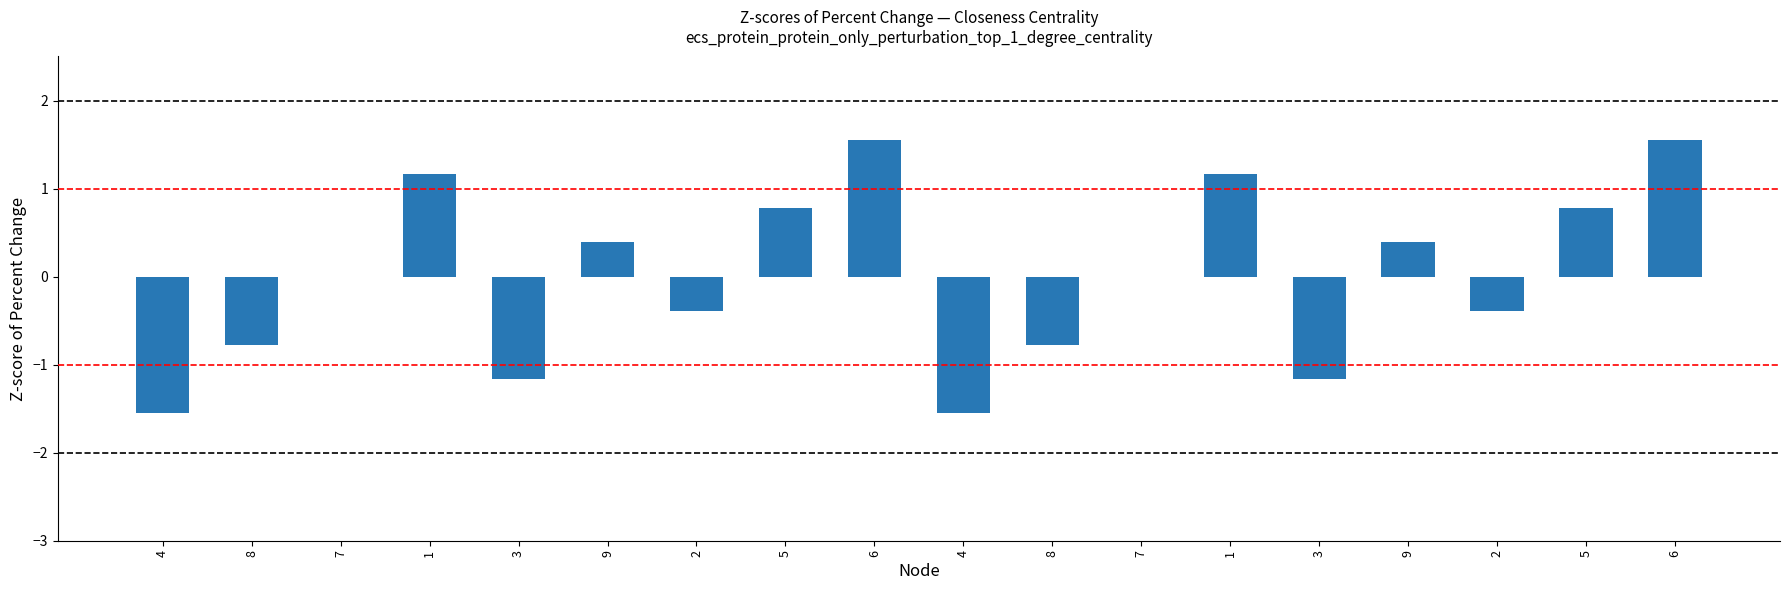

How many categories are shown in the chart?

18